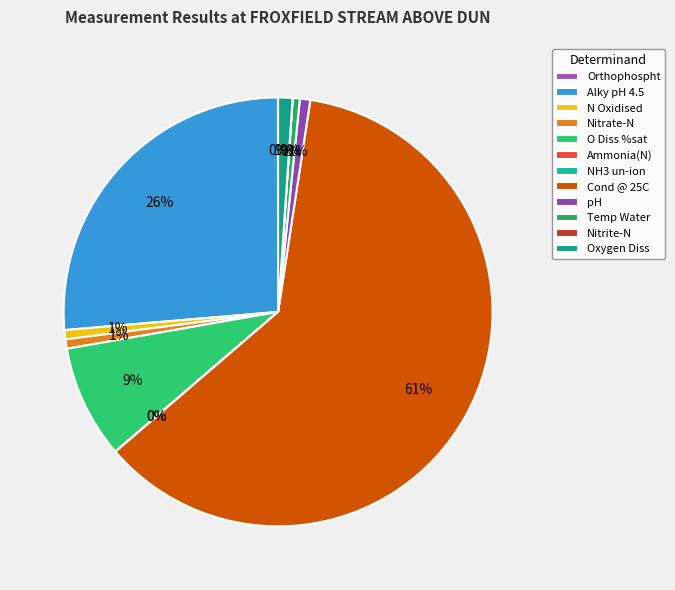

Is there a majority slice in this chart?

Yes